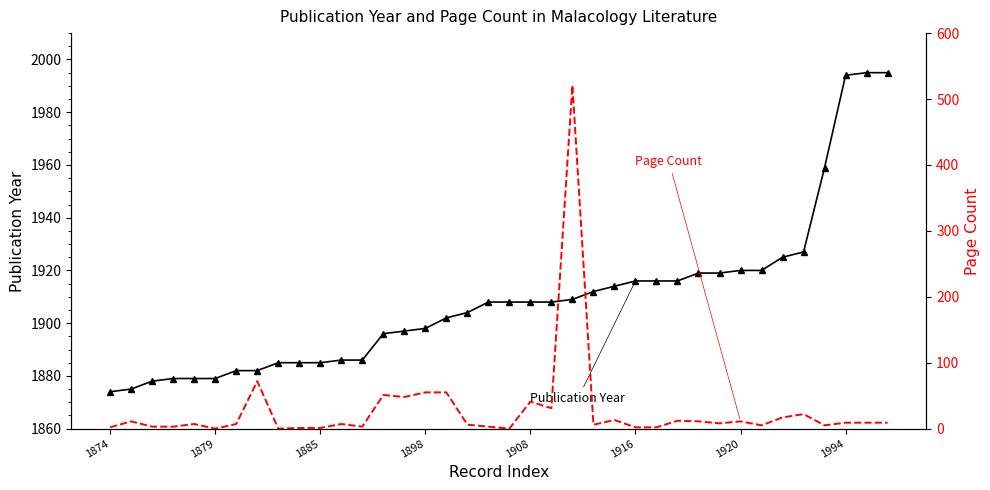

What is the average value of the Publication Year series?

1909